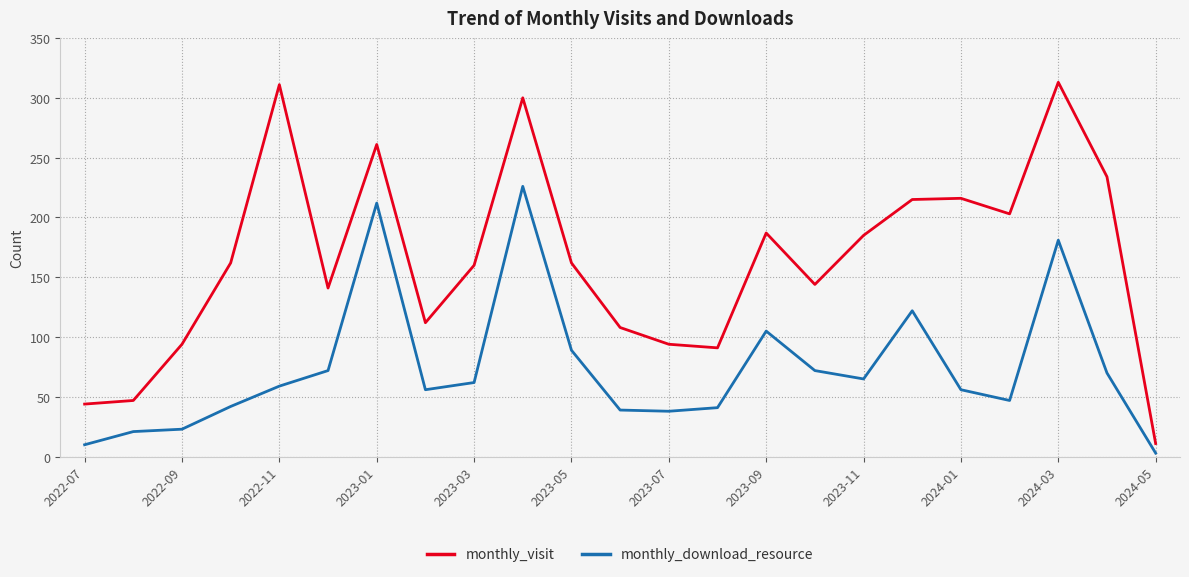

Rank the series by their maximum value, from lowest to highest.

monthly_download_resource, monthly_visit